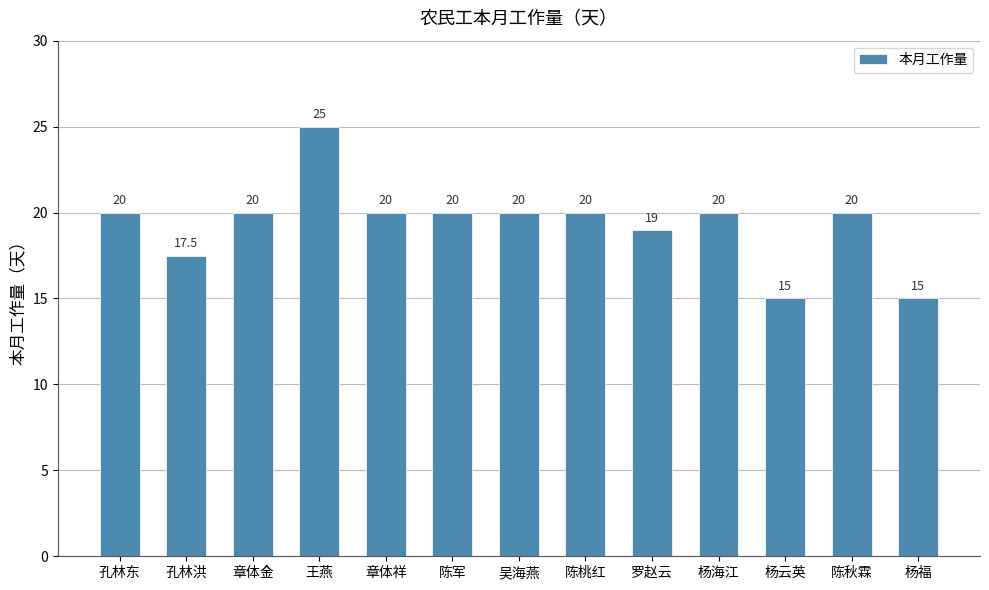

What value does the data have at 陈军?

20.0